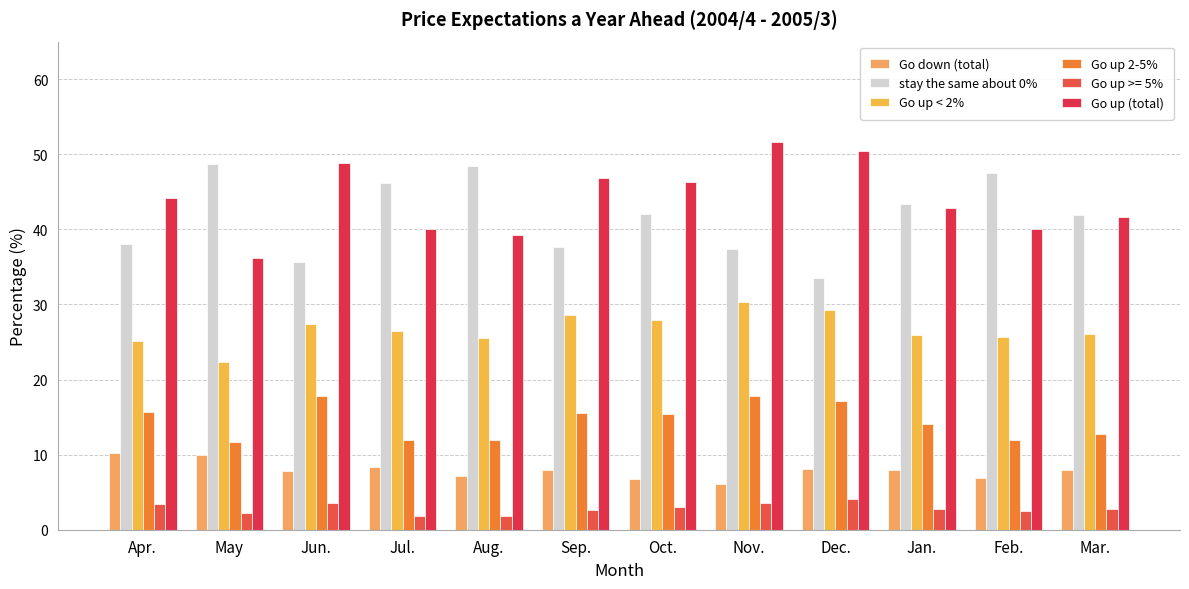

How many values in the Go up (total) series exceed 44?

6